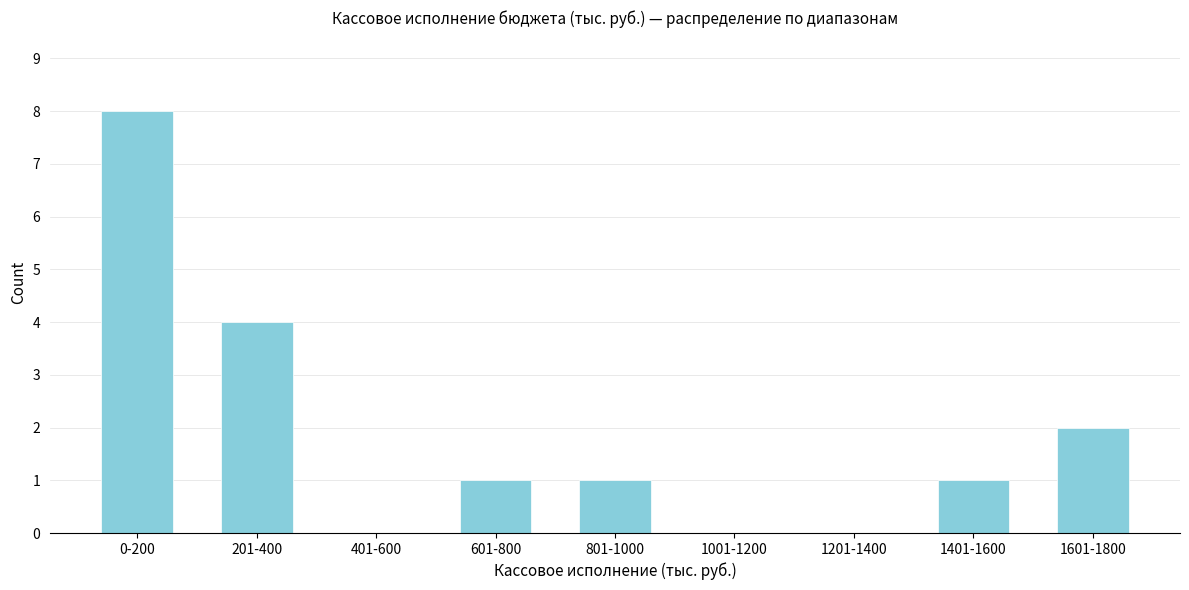

Reading left to right, extract all data points from this chart.

0-200=8	201-400=4	401-600=0	601-800=1	801-1000=1	1001-1200=0	1201-1400=0	1401-1600=1	1601-1800=2